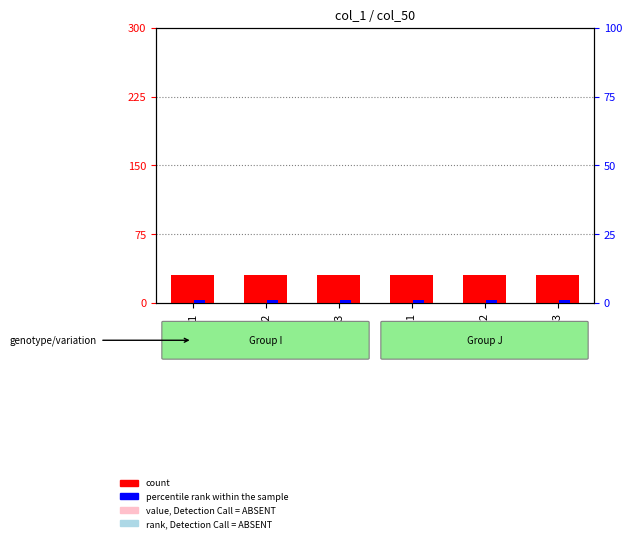

Reading left to right, what are all the values shown in this chart?

count: I-1=30	I-2=30	I-3=30	J-1=30	J-2=30	J-3=30
percentile rank within the sample: I-1=1	I-2=1	I-3=1	J-1=1	J-2=1	J-3=1